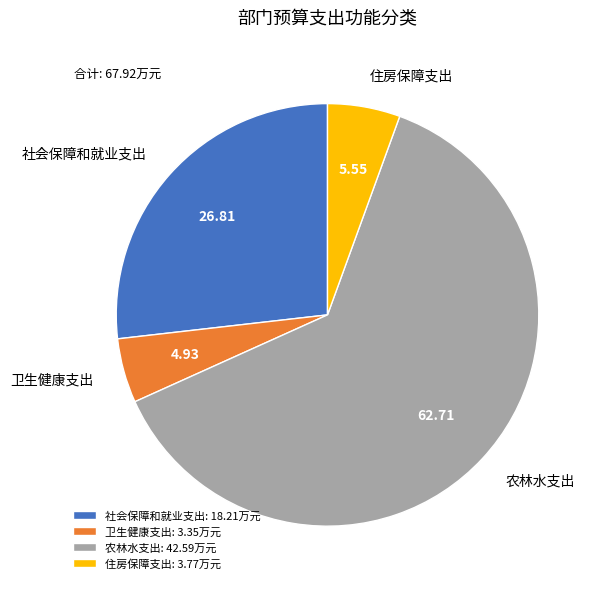

Do 住房保障支出 and 农林水支出 together represent more than half of the pie?

Yes